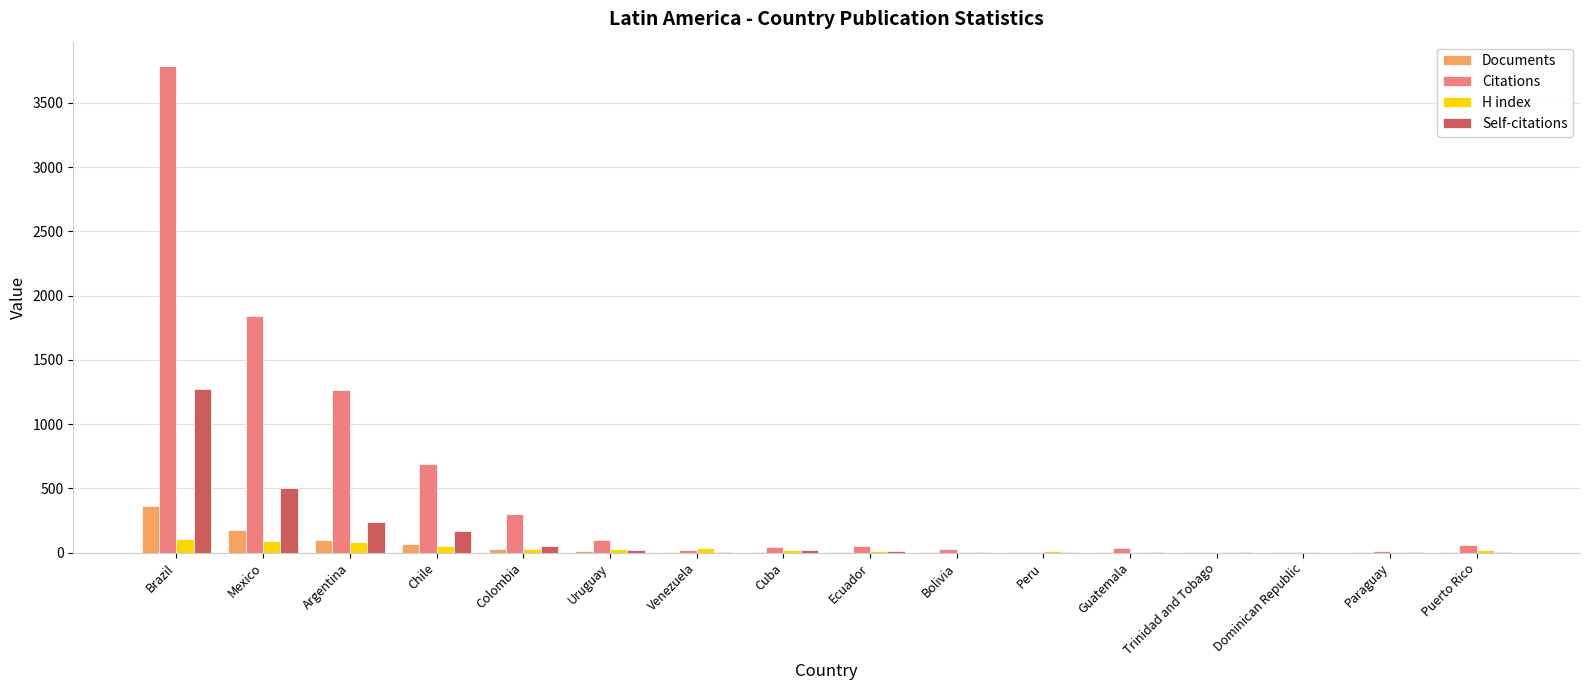

Is the value of Documents at Chile greater than the value of Self-citations at Argentina?

No